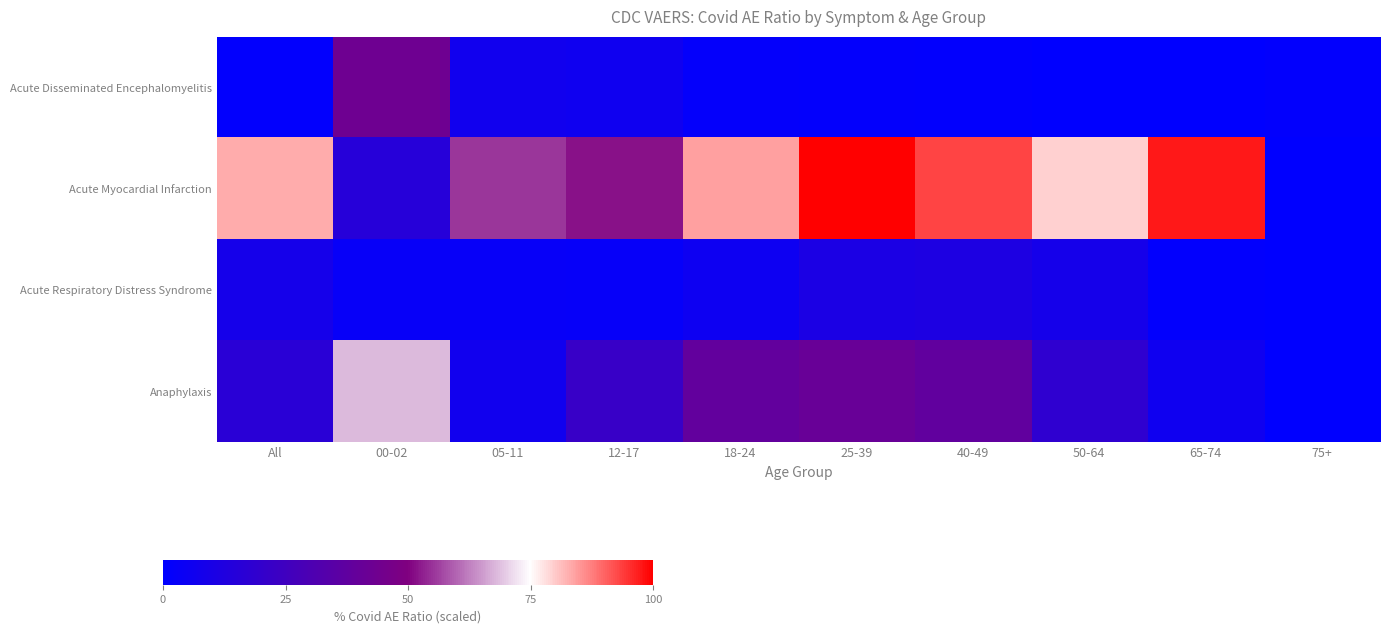

Reading left to right, what are all the values shown in this chart?

Acute Disseminated Encephalomyelitis: All=0.9	00-02=43.2	05-11=6.9	12-17=6.0	18-24=1.6	25-39=1.2	40-49=1.2	50-64=0.4	65-74=0.4	75+=0.9
Acute Myocardial Infarction: All=83.1	00-02=15.1	05-11=55.4	12-17=51.7	18-24=84.3	25-39=100.0	40-49=93.4	50-64=79.7	65-74=97.6	75+=0.0
Acute Respiratory Distress Syndrome: All=8.3	00-02=2.7	05-11=3.0	12-17=2.7	18-24=5.3	25-39=10.9	40-49=11.5	50-64=8.5	65-74=0.9	75+=0.0
Anaphylaxis: All=16.0	00-02=68.1	05-11=6.9	12-17=22.0	18-24=38.3	25-39=40.9	40-49=37.9	50-64=18.5	65-74=6.1	75+=0.0